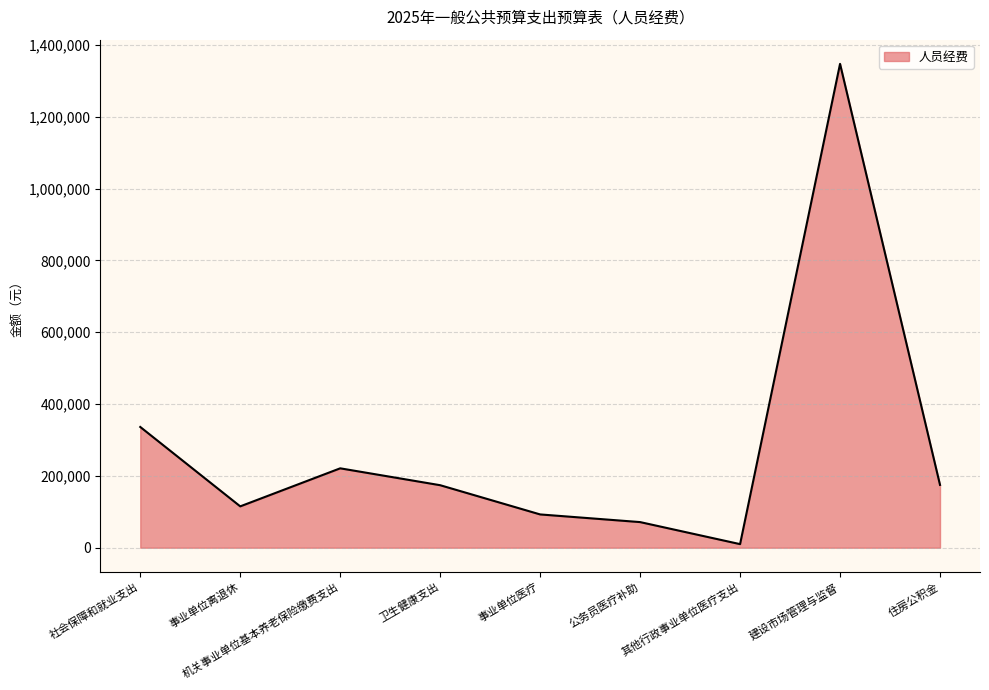

What is the difference between the maximum and minimum values?

1337566